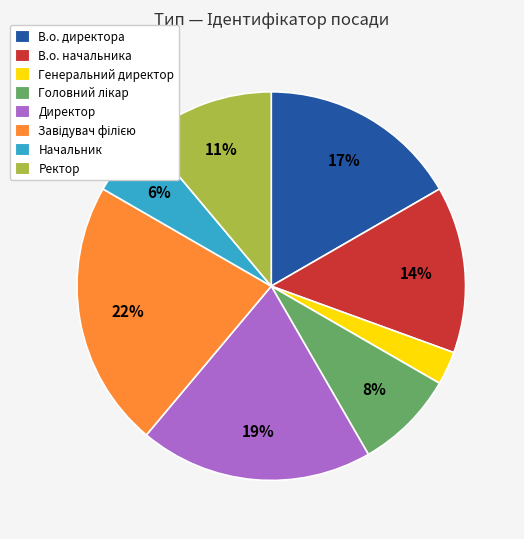

Does Начальник account for over 50% of the chart?

No